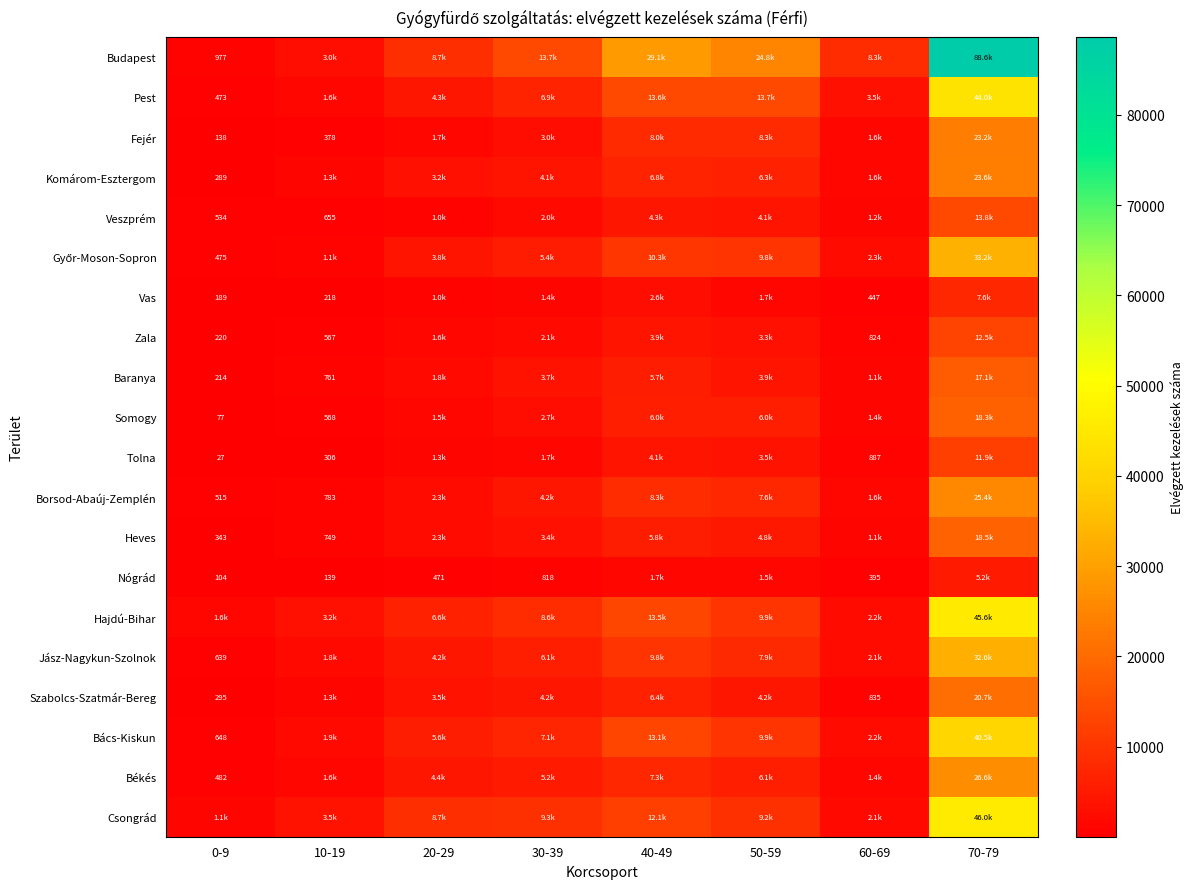

The value of Vas at 40-49 is 2628.0. True or false?

True